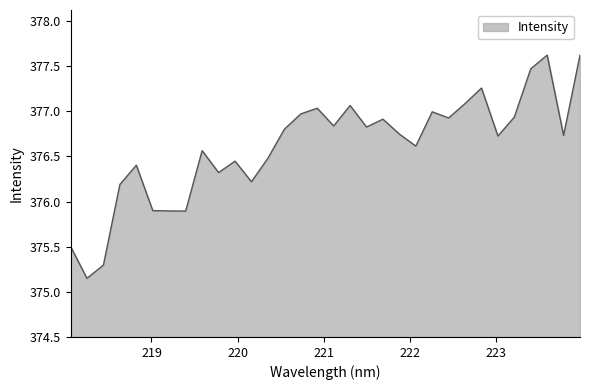

Does the chart have visible grid lines?

No